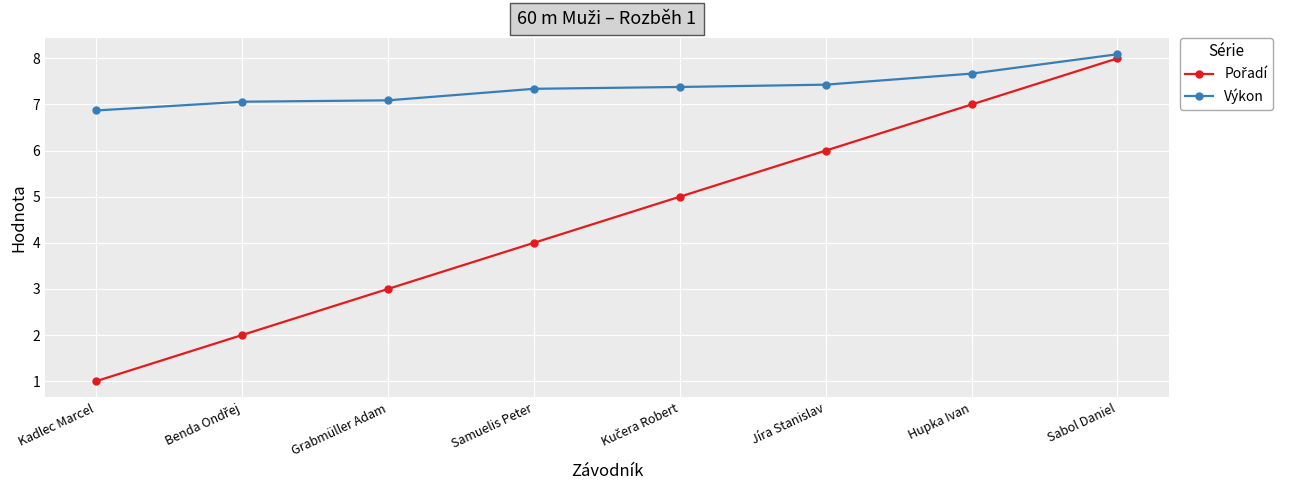

What is the label of the 4th point from the left?

Samuelis Peter